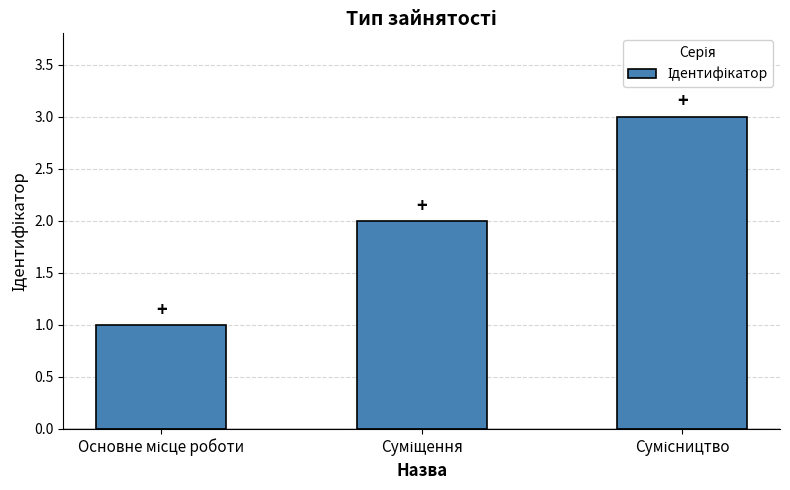

What is the sum of all values?

6